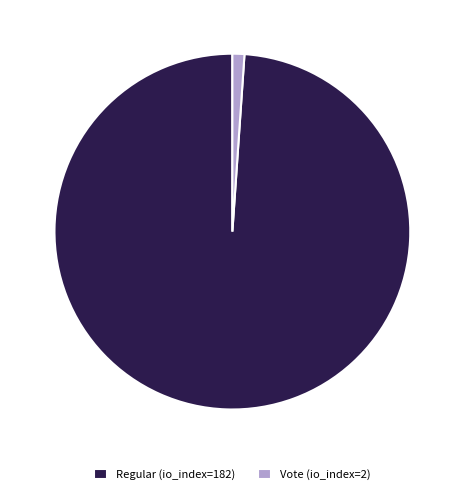

Between Regular (io_index=182) and Vote (io_index=2), which is larger?

Regular (io_index=182)